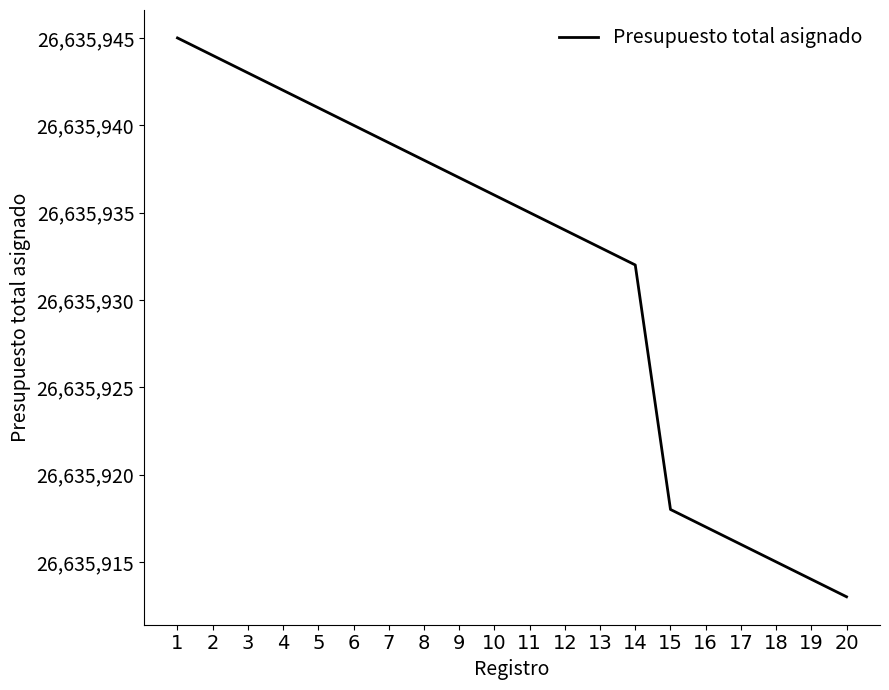

Reading right to left, transcribe all the data shown in this chart.

26635913	26635914	26635915	26635916	26635917	26635918	26635932	26635933	26635934	26635935	26635936	26635937	26635938	26635939	26635940	26635941	26635942	26635943	26635944	26635945